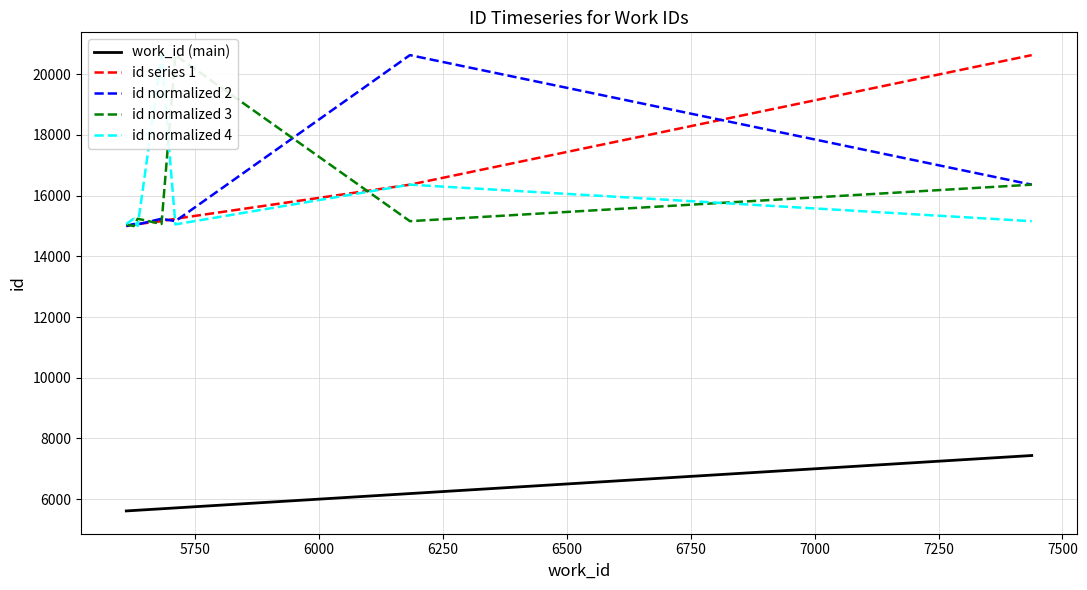

What is the value of the id normalized 4 point at the 5th from the left?

15053